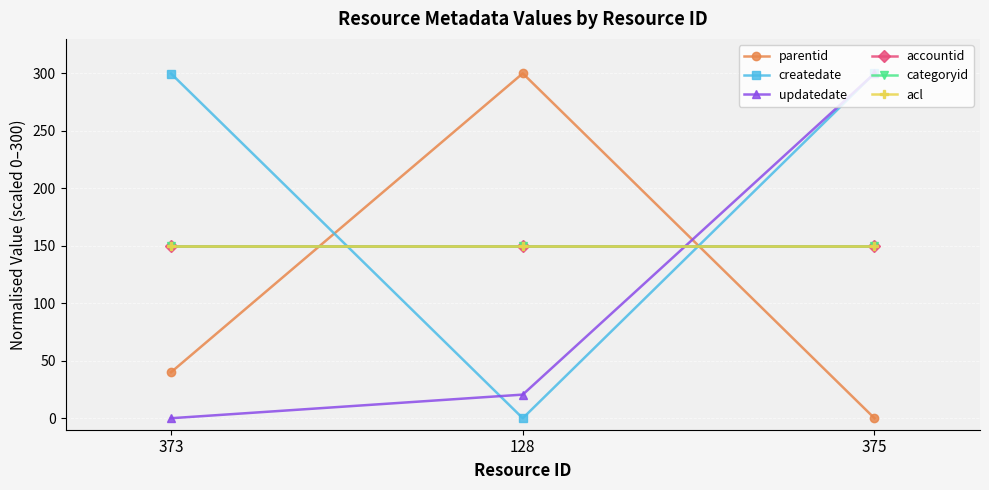

How many lines are shown in the chart?

6